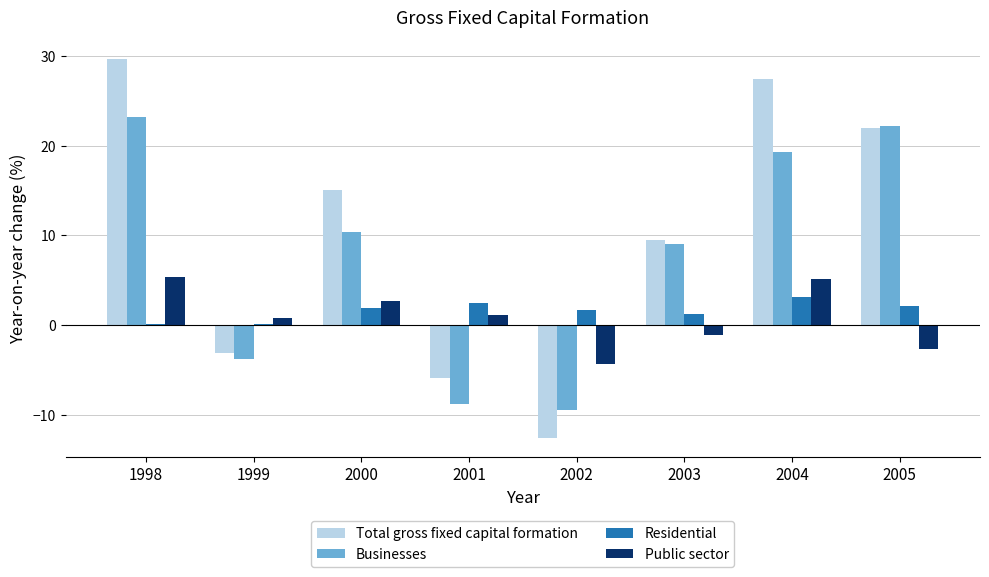

What is the sum of all Businesses values?

62.2